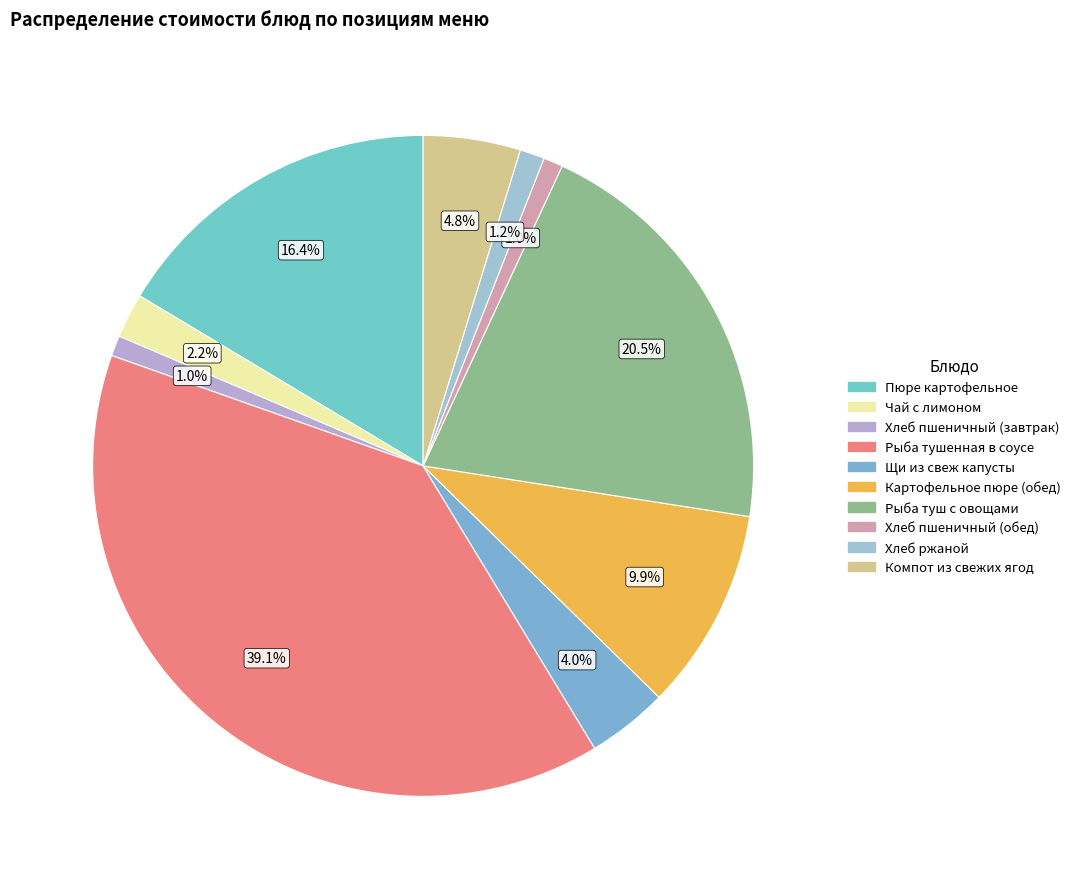

What is the ratio of the value at Компот из свежих ягод to the value at Пюре картофельное?

0.3